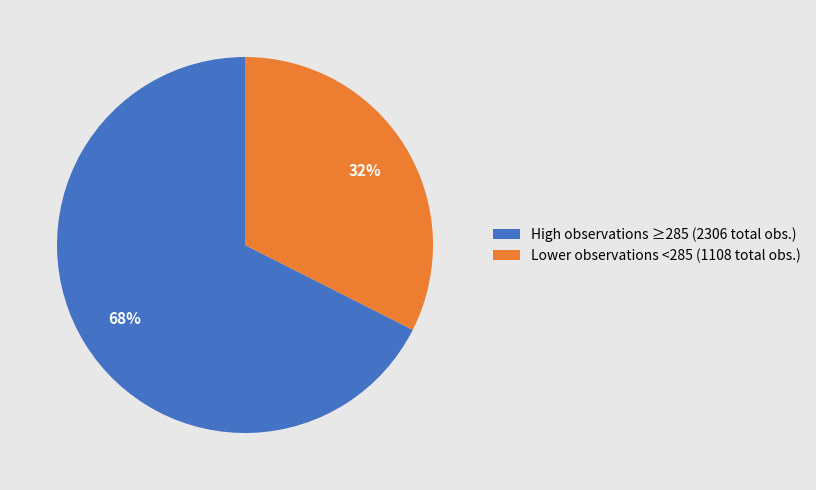

Is it true that Lower observations <285 (1108 total obs.) is 38% of the pie?

False